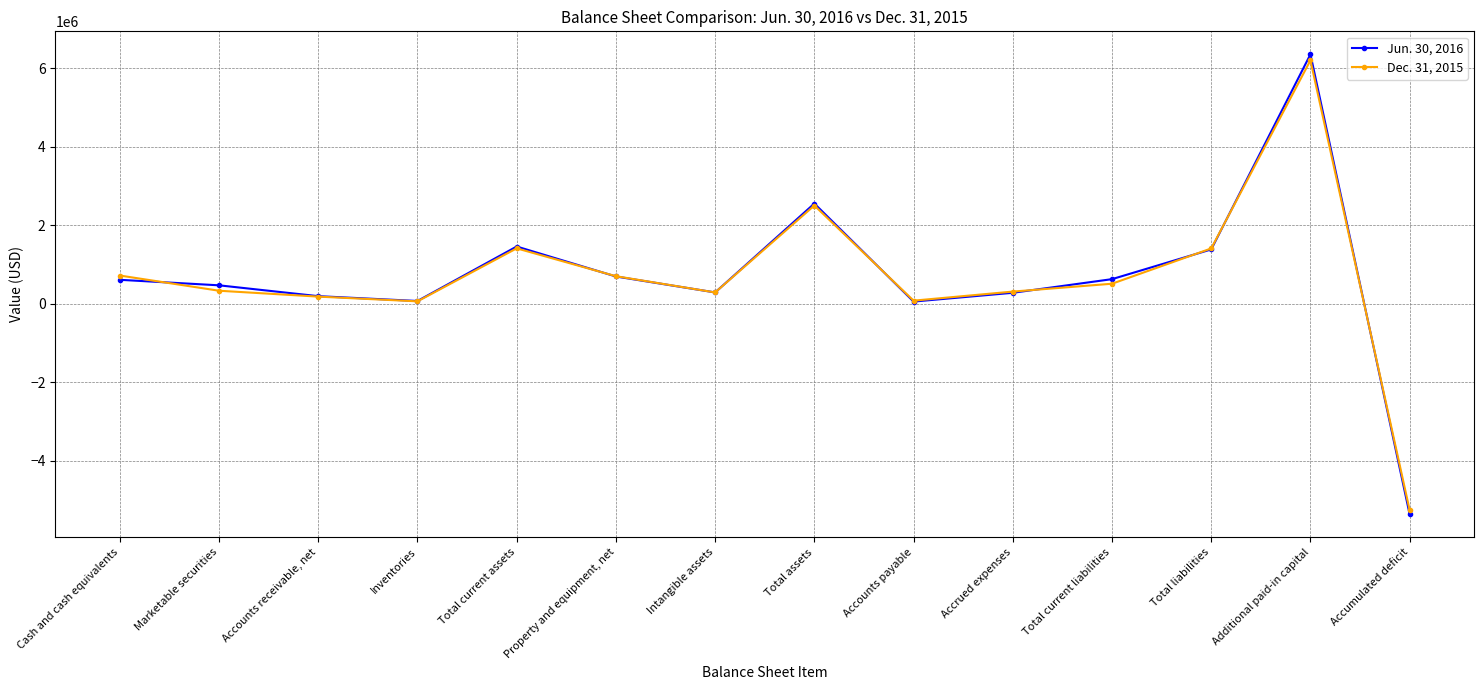

Which series has the widest spread of values?

Jun. 30, 2016